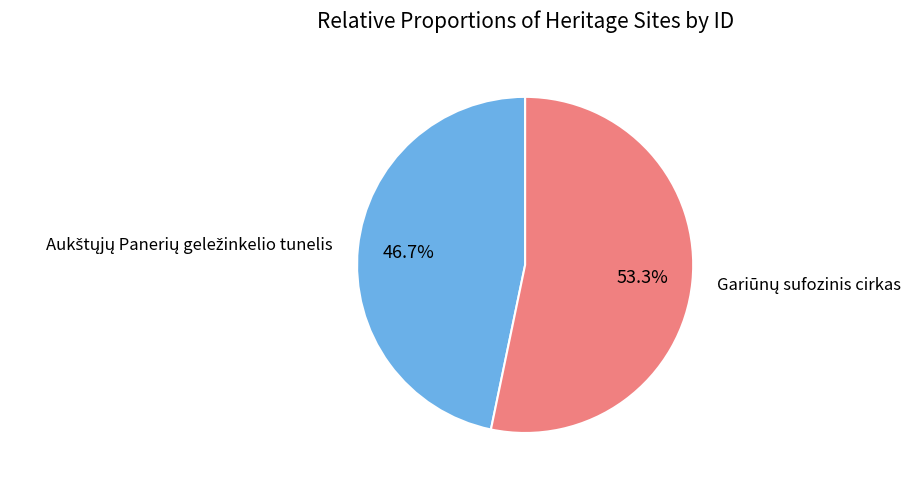

Is there a majority slice in this chart?

Yes